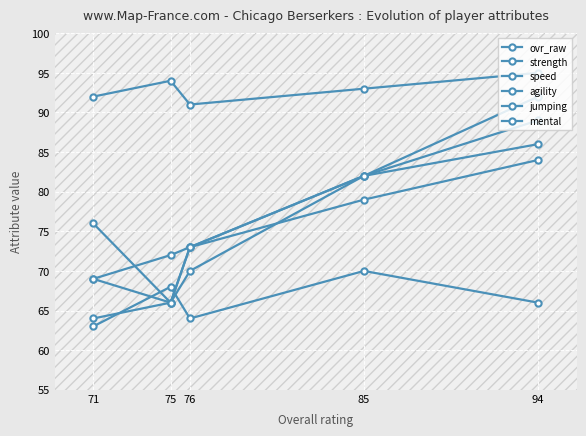

How many lines are shown in the chart?

6